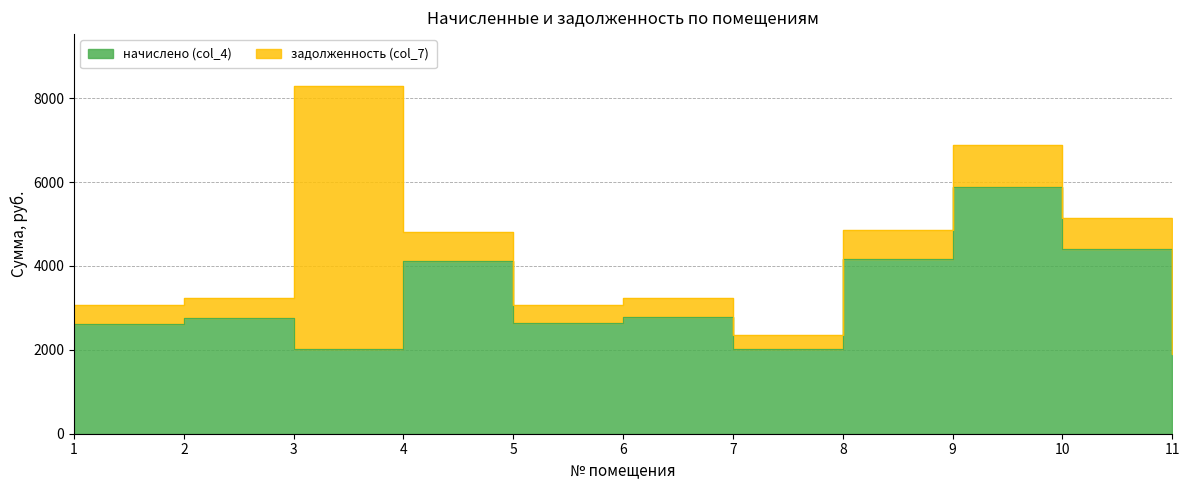

True or false: the data has more than 1 interior local peaks.

True